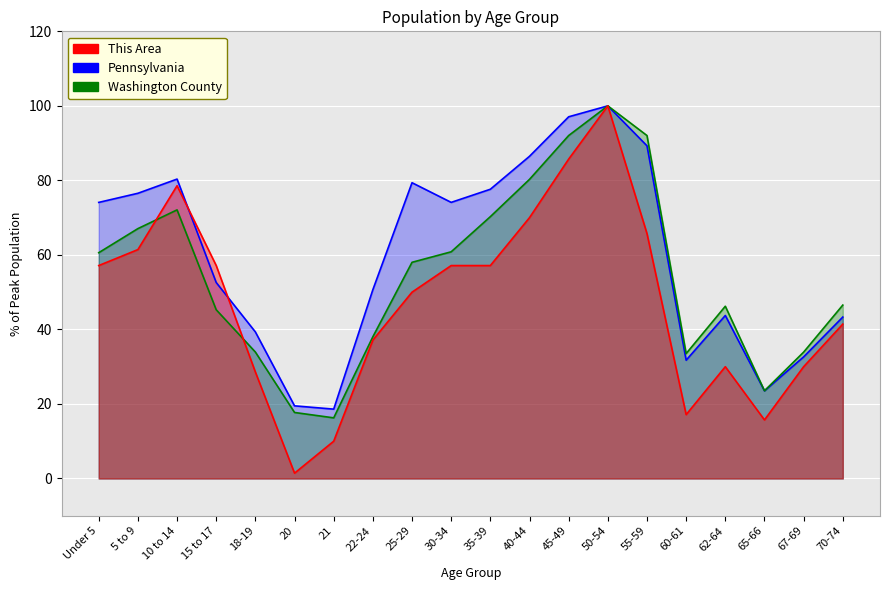

True or false: Pennsylvania has a value of 32.6 at 67-69.

True